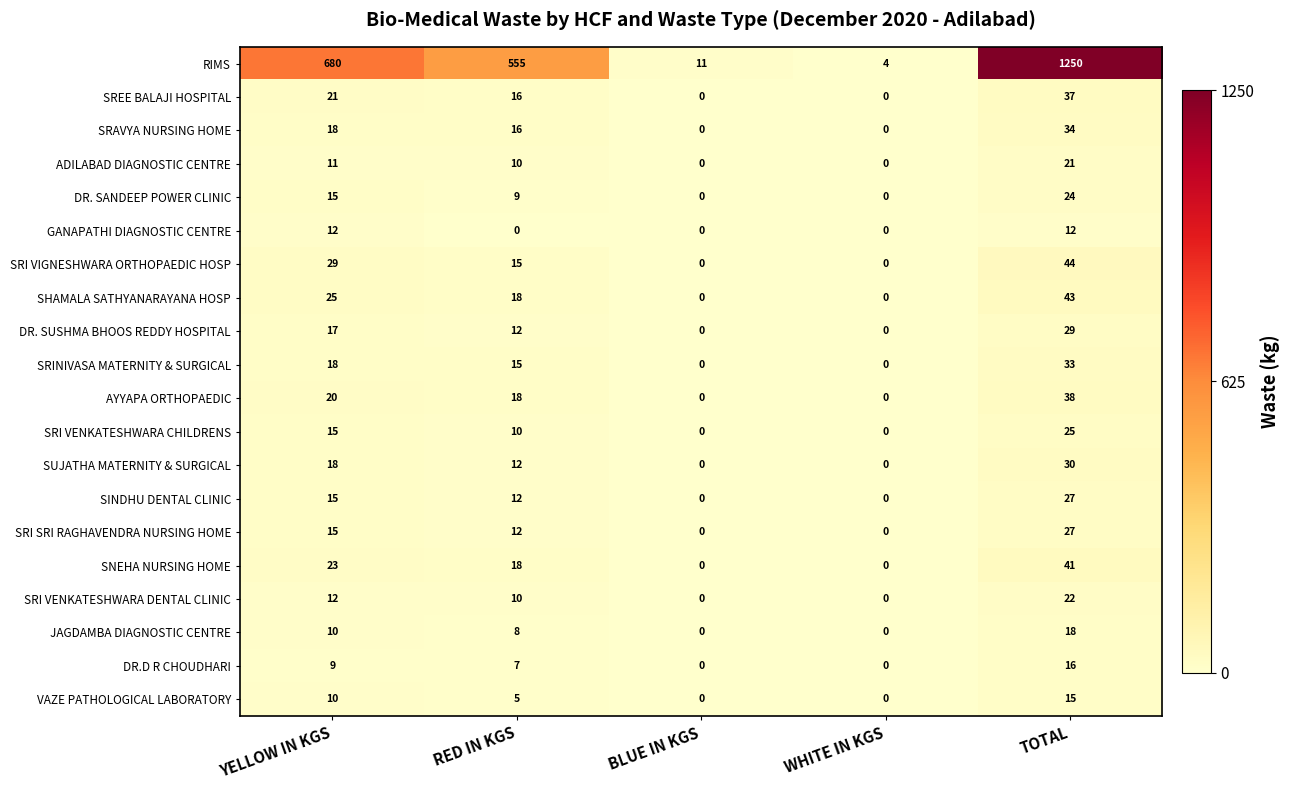

How many series are shown in this chart?

20